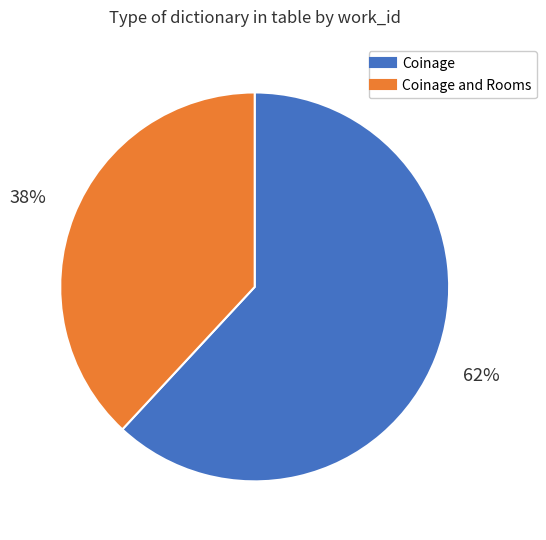

Is there a majority slice in this chart?

Yes